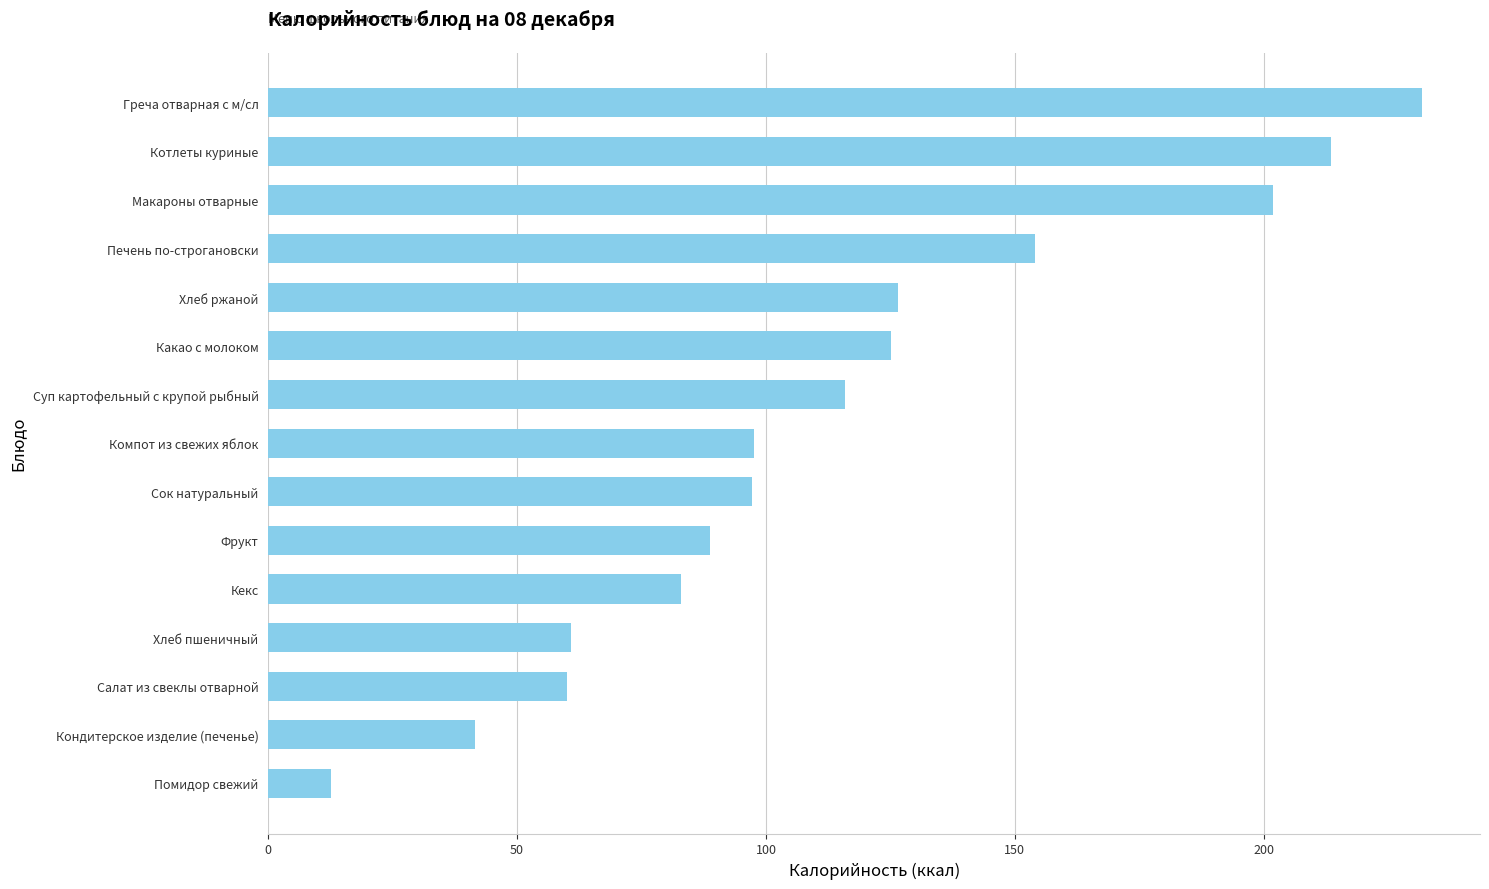

The chart shows a value of 213.5 at Котлеты куриные. True or false?

True